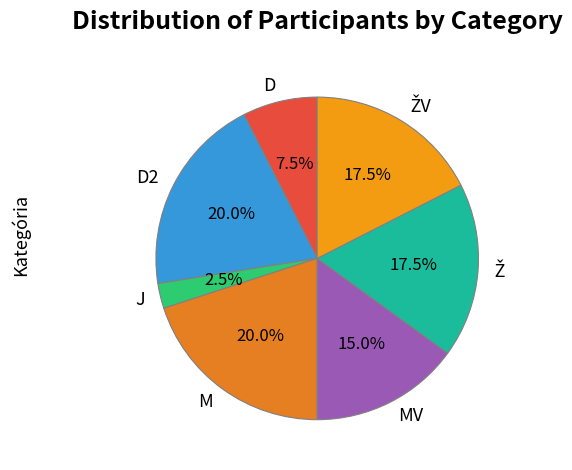

Which category has the smallest portion of the pie?

J